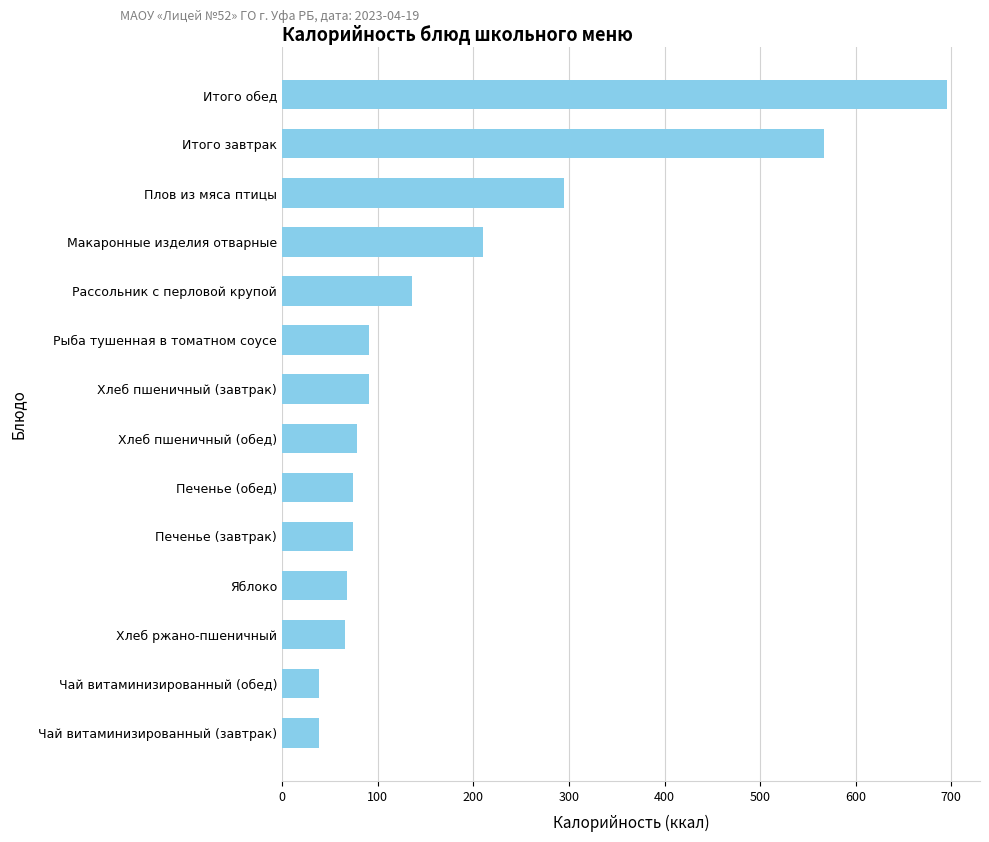

Between Рассольник с перловой крупой and Чай витаминизированный (обед), which is larger?

Рассольник с перловой крупой